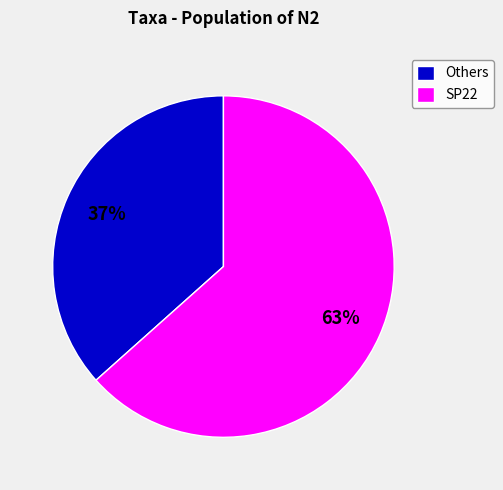

Is there a majority slice in this chart?

Yes